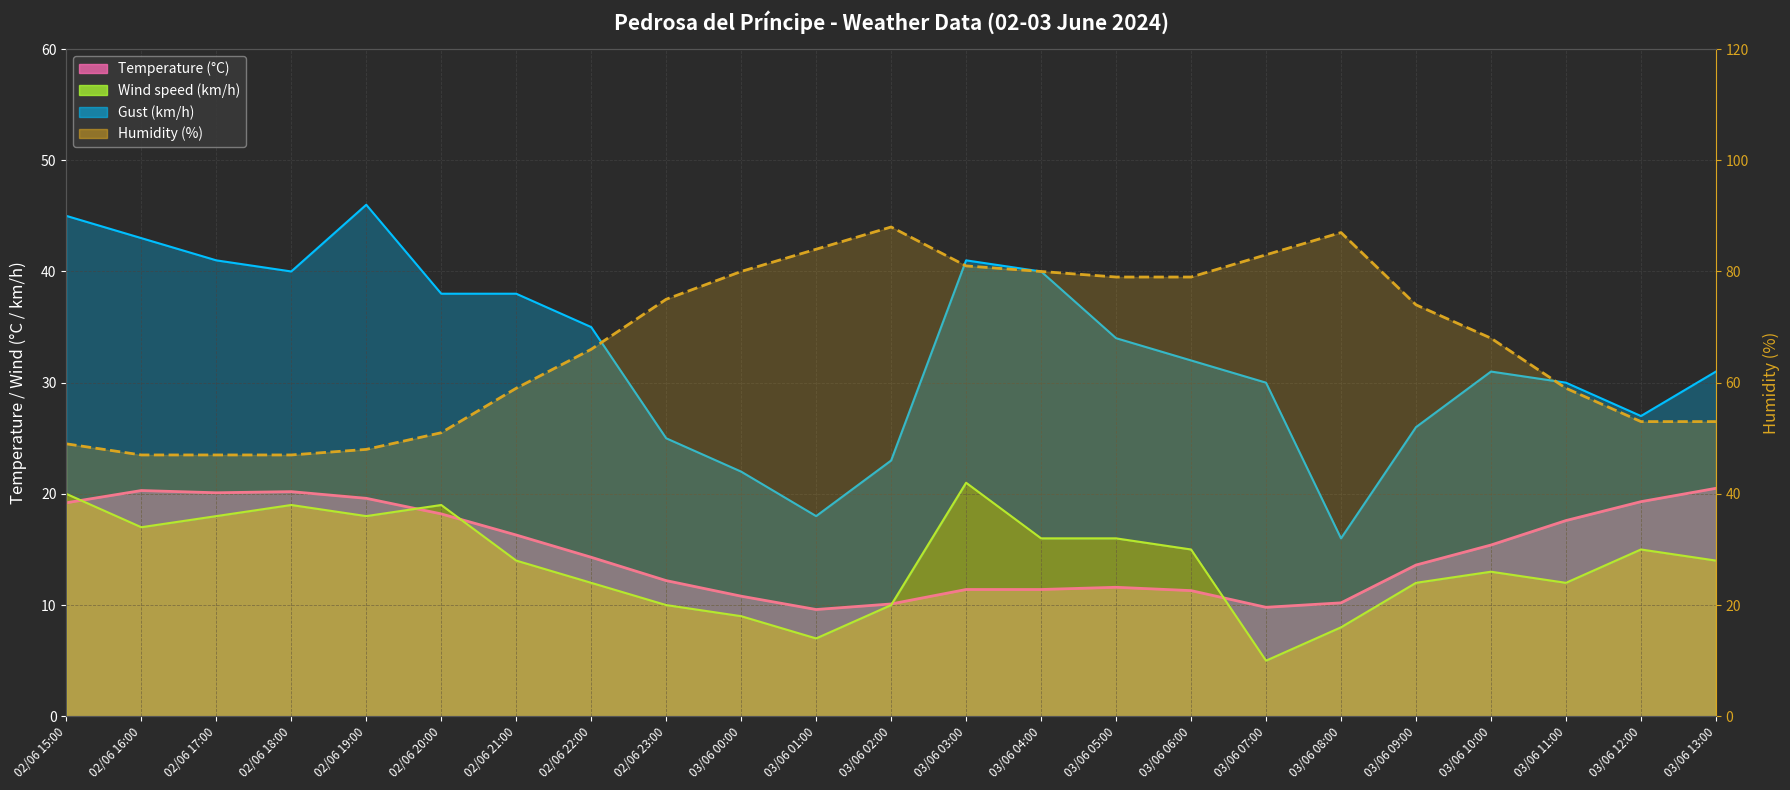

What is the label of the 1st point from the right?

03/06 13:00